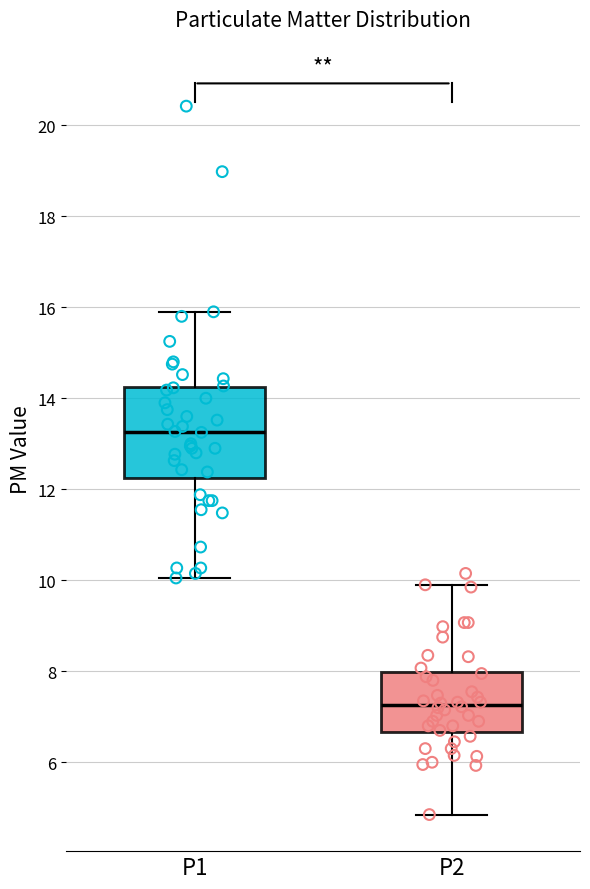

Which box has the lowest median line?

P2